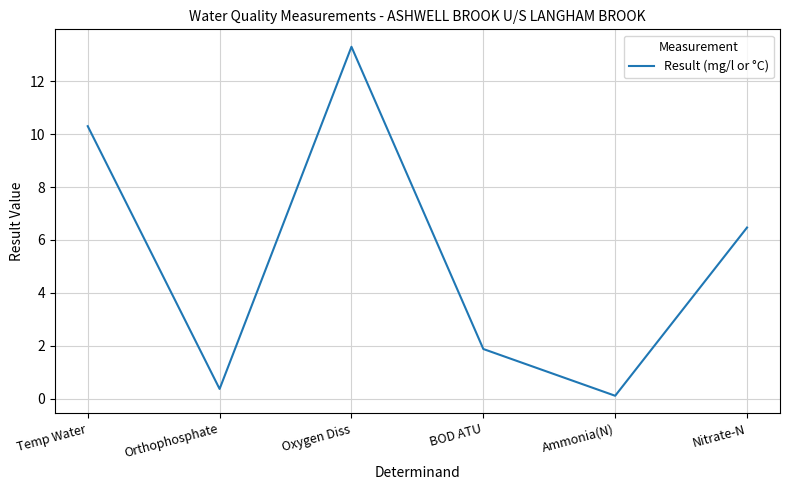

How many values exceed 6?

3